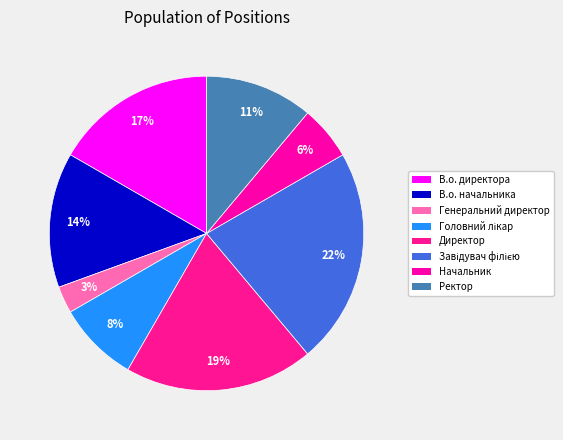

Rank the categories by value from lowest to highest.

Генеральний директор, Начальник, Головний лікар, Ректор, В.о. начальника, В.о. директора, Директор, Завідувач філією